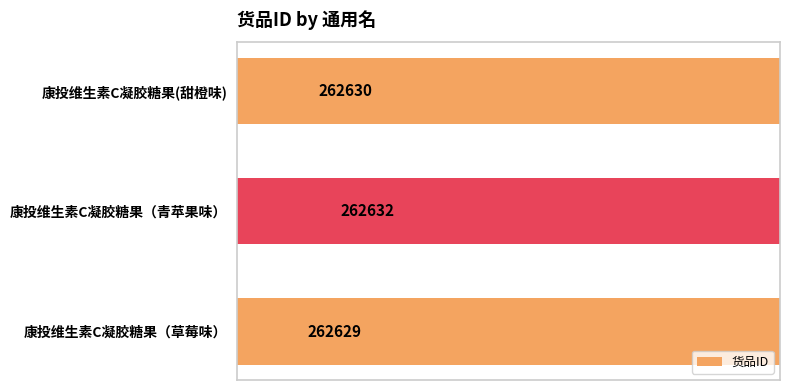

Count the number of values greater than 262630.

1